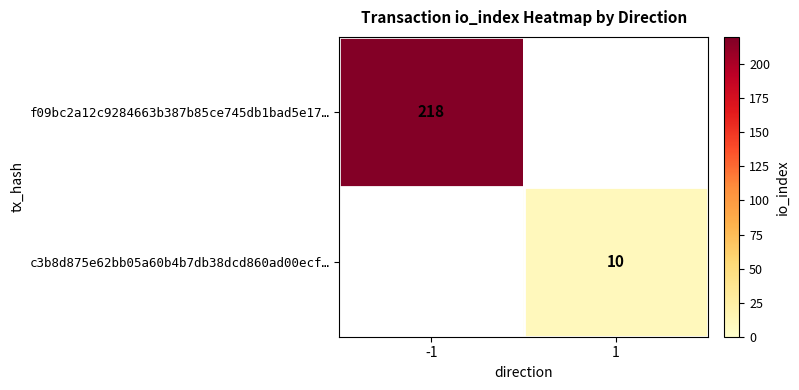

The value of f09bc2a12c9284663b387b85ce745db1bad5e17… at -1 is 218. True or false?

True